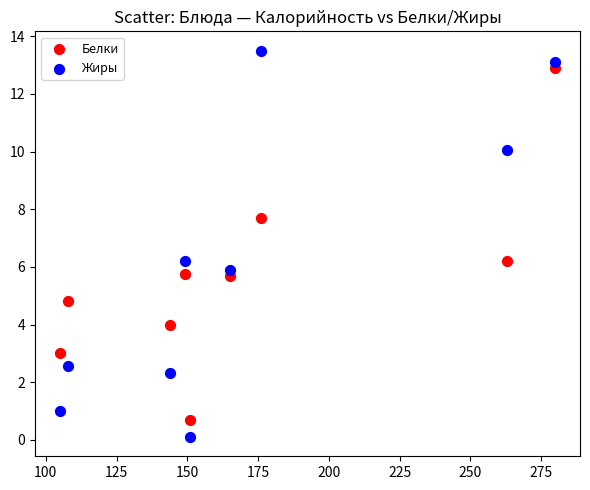

Which series has the widest spread of Y values?

Жиры